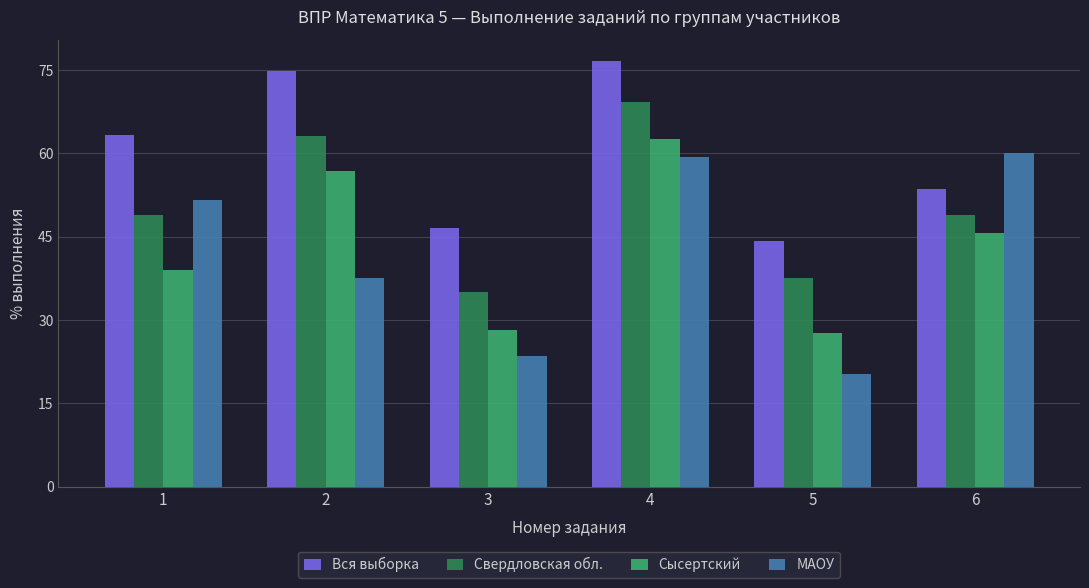

Which series has the largest range (max minus min)?

МАОУ